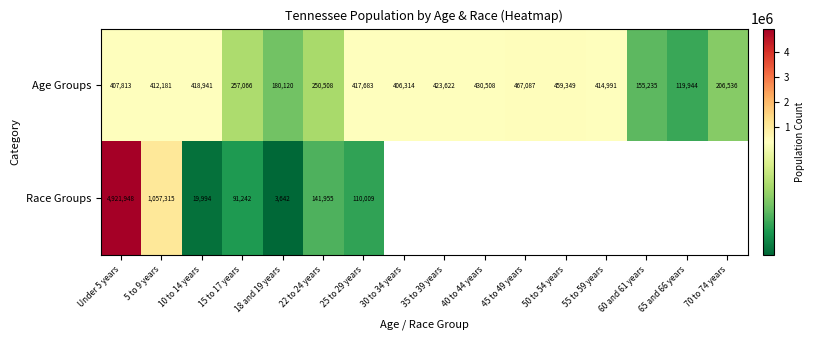

At 5 to 9 years, list the series in order from largest to smallest.

Race Groups, Age Groups